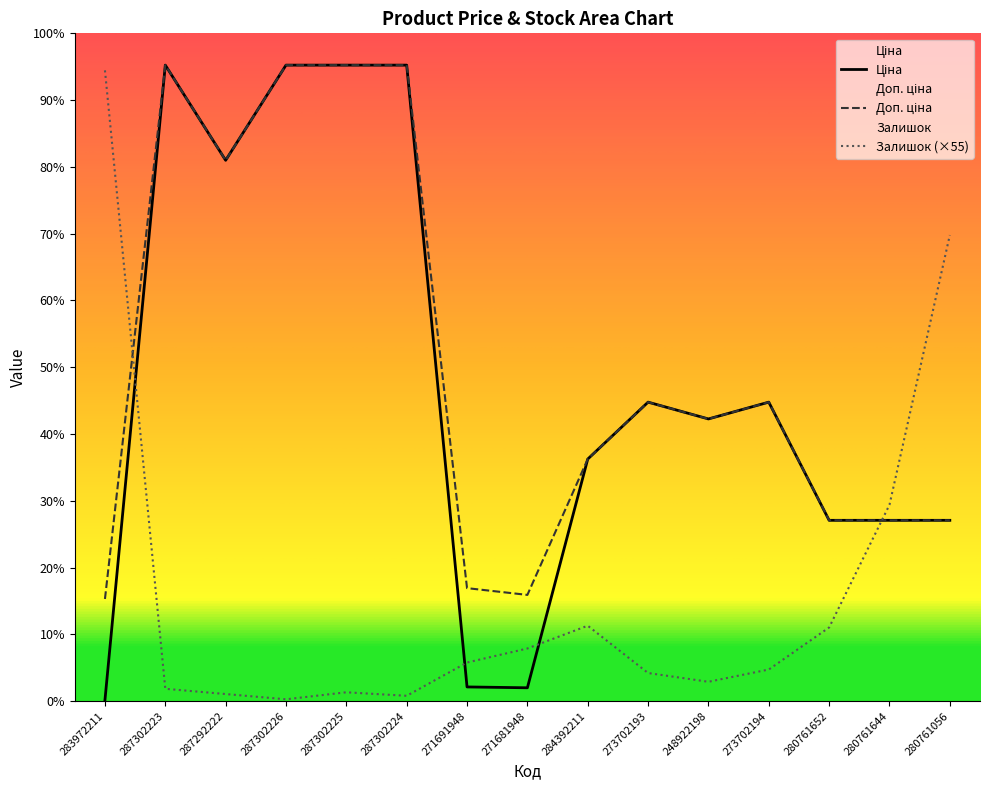

Reading left to right, list all the values displayed in this chart.

Ціна: 32.0	19964.2	16976.3	19964.2	19964.2	19964.2	443.1	416.6	7596.5	9384.0	8856.7	9384.0	5673.8	5673.8	5673.8
Доп. ціна: 3205.0	19964.2	16976.3	19964.2	19964.2	19964.2	3545.0	3332.5	7596.5	9384.0	8856.7	9384.0	5673.8	5673.8	5673.8
Залишок: 19800.0	385.0	220.0	55.0	275.0	165.0	1210.0	1650.0	2365.0	880.0	605.0	990.0	2310.0	6160.0	14630.0